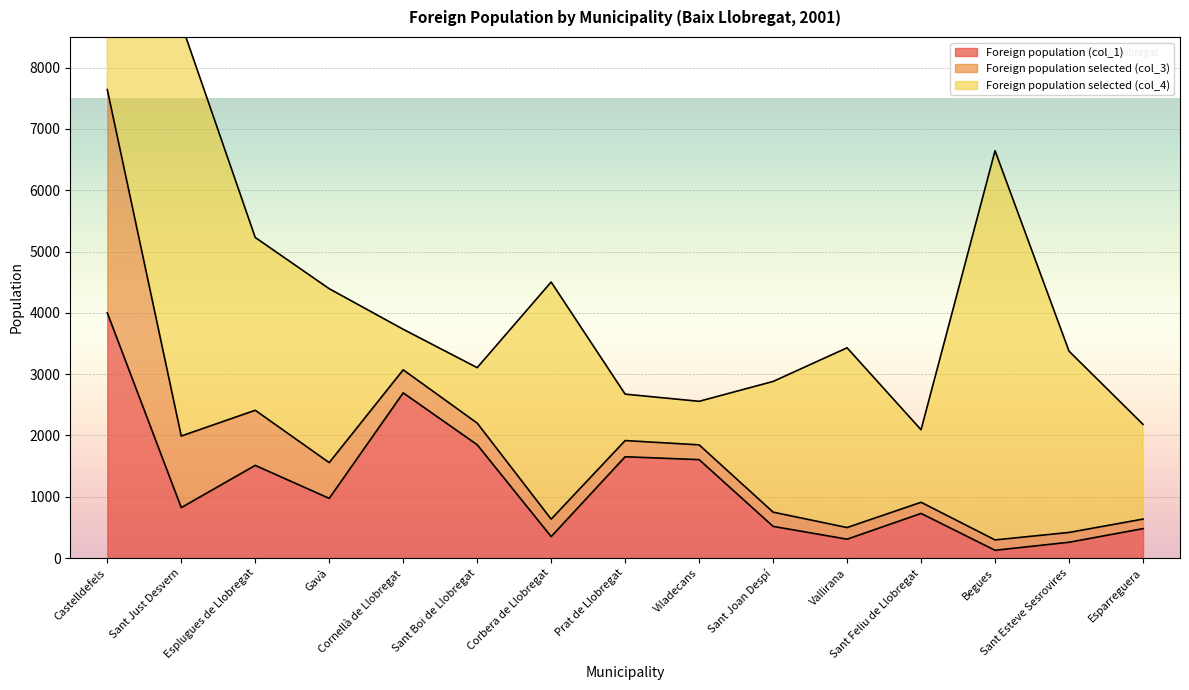

Reading left to right, transcribe all the data shown in this chart.

Foreign population (col_1): Castelldefels=4000	Sant Just Desvern=822	Esplugues de Llobregat=1511	Gavà=973	Cornellà de Llobregat=2694	Sant Boi de Llobregat=1848	Corbera de Llobregat=349	Prat de Llobregat=1652	Viladecans=1605	Sant Joan Despí=516	Vallirana=307	Sant Feliu de Llobregat=727	Begues=126	Sant Esteve Sesrovires=257	Esparreguera=479
Foreign population selected (col_3): Castelldefels=3642	Sant Just Desvern=1168	Esplugues de Llobregat=899	Gavà=583	Cornellà de Llobregat=376	Sant Boi de Llobregat=353	Corbera de Llobregat=285	Prat de Llobregat=264	Viladecans=241	Sant Joan Despí=232	Vallirana=190	Sant Feliu de Llobregat=182	Begues=169	Sant Esteve Sesrovires=160	Esparreguera=156
Foreign population selected (col_4): Castelldefels=4312	Sant Just Desvern=6727	Esplugues de Llobregat=2819	Gavà=2837	Cornellà de Llobregat=661	Sant Boi de Llobregat=904	Corbera de Llobregat=3868	Prat de Llobregat=757	Viladecans=710	Sant Joan Despí=2132	Vallirana=2932	Sant Feliu de Llobregat=1183	Begues=6349	Sant Esteve Sesrovires=2957	Esparreguera=1545